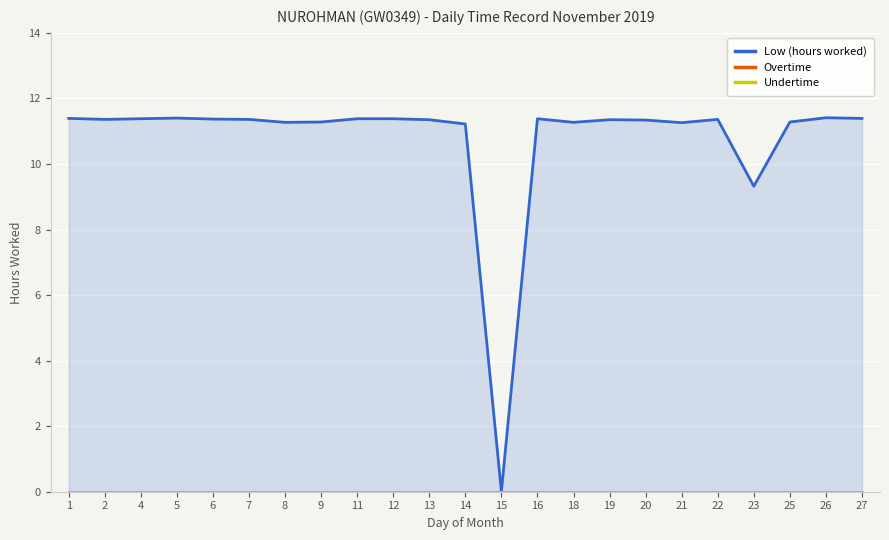

At which label is Low (hours worked) closest to 5?

23